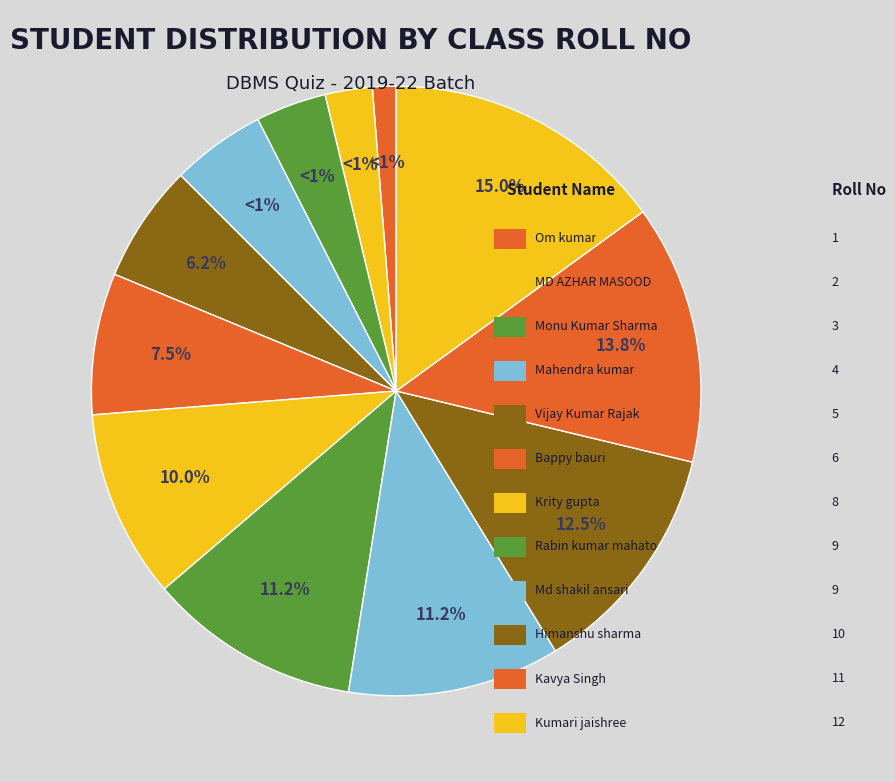

What percentage is the Kavya Singh slice, to the nearest percent?

14%